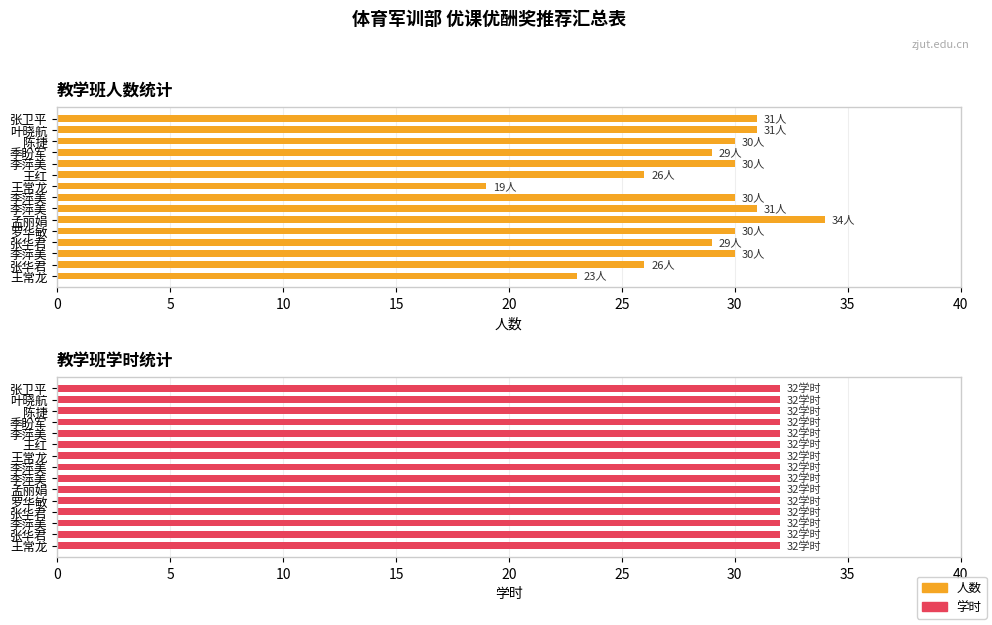

What is the difference between the maximum and minimum values in the 人数 series?

15.0